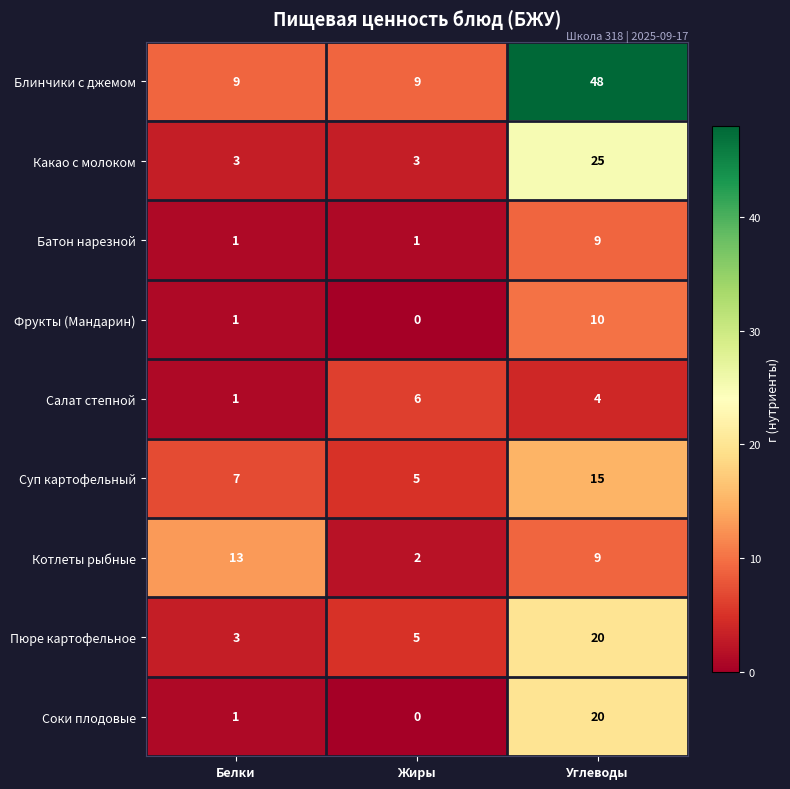

True or false: Какао с молоком has a value of 4 at Жиры.

False